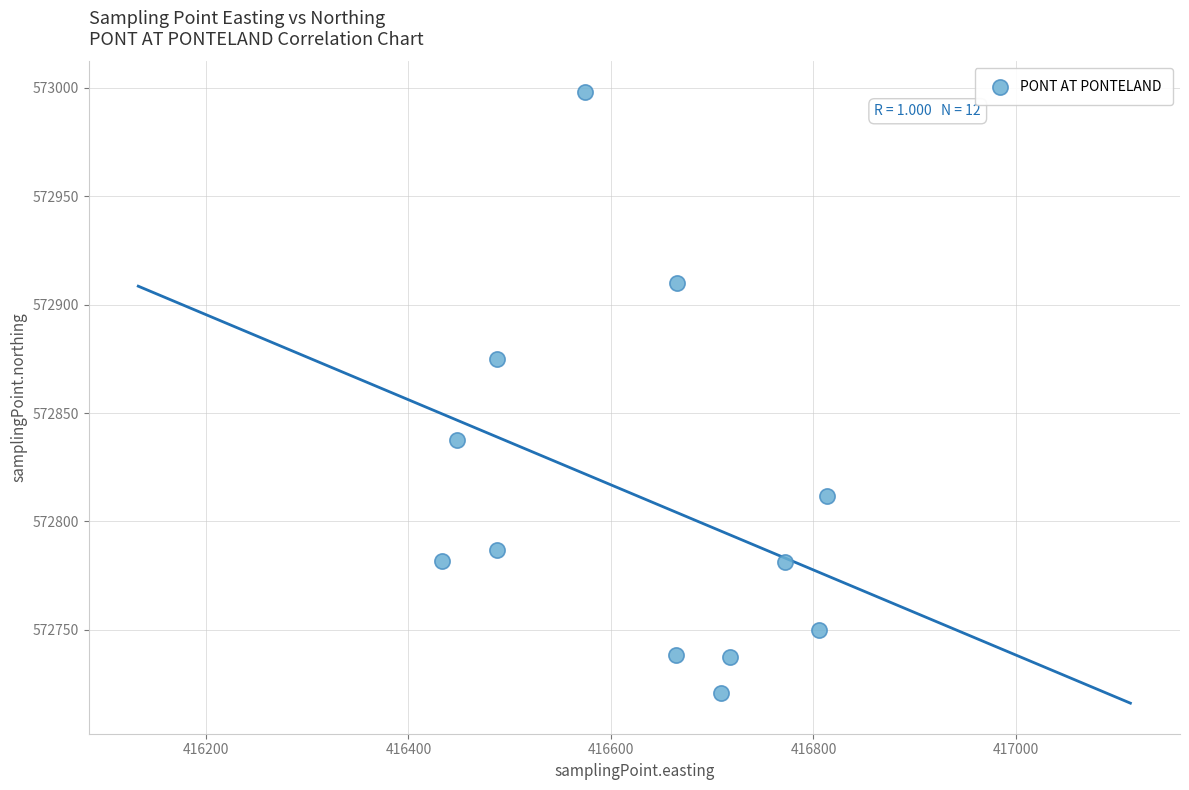

What is the average Y value?

572810.7